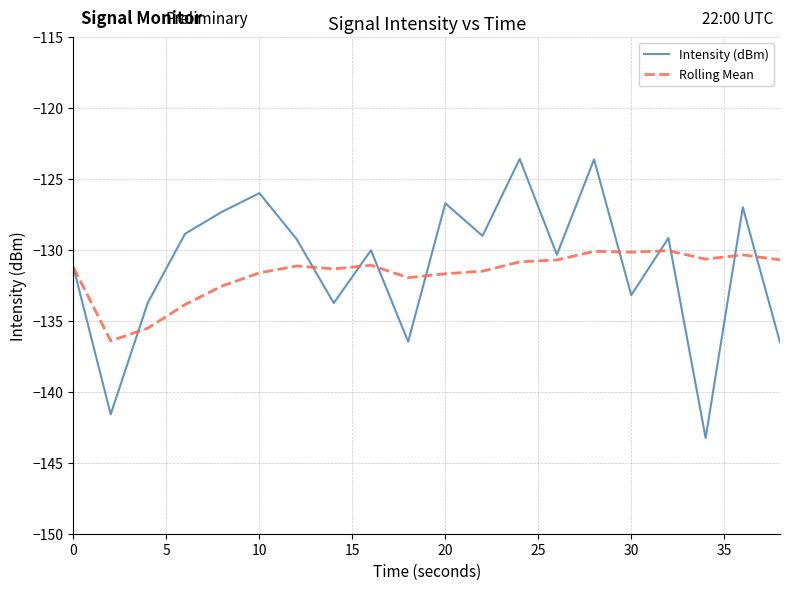

What is the lowest value of the Rolling Mean series?

-136.4